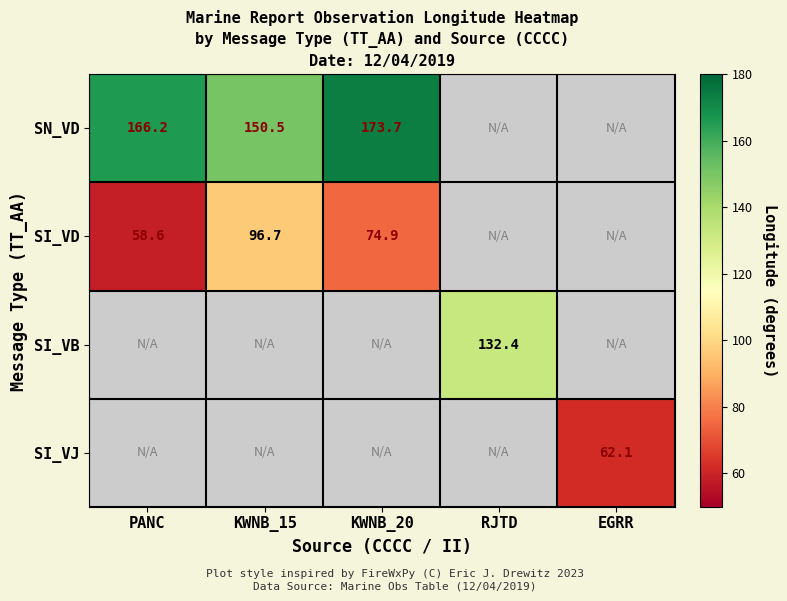

What is the difference between the SI_VD values at KWNB_20 and PANC?

16.3